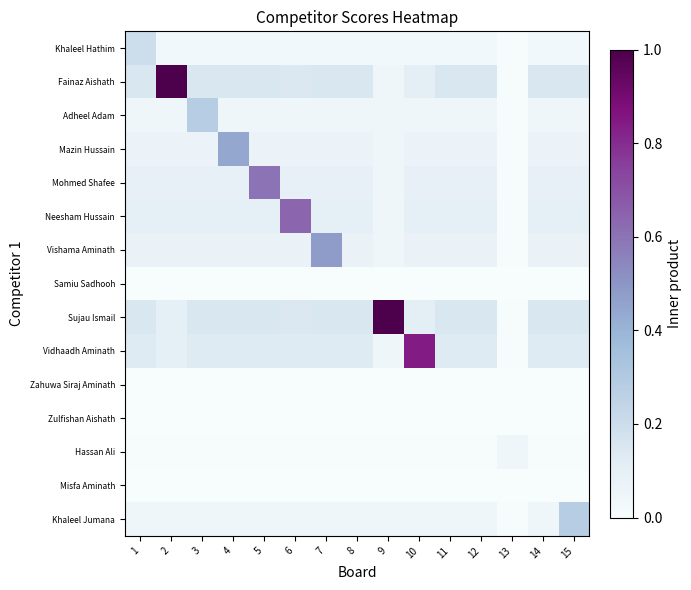

Reading right to left, list all the values displayed in this chart.

Khaleel Hathim: 15=0.0	14=0.0	13=0.0	12=0.0	11=0.0	10=0.0	9=0.0	8=0.0	7=0.0	6=0.0	5=0.0	4=0.0	3=0.0	2=0.0	1=0.2
Fainaz Aishath: 15=0.1	14=0.1	13=0.0	12=0.1	11=0.1	10=0.1	9=0.0	8=0.1	7=0.1	6=0.1	5=0.1	4=0.1	3=0.1	2=1.0	1=0.1
Adheel Adam: 15=0.0	14=0.0	13=0.0	12=0.0	11=0.0	10=0.0	9=0.0	8=0.0	7=0.0	6=0.0	5=0.0	4=0.0	3=0.3	2=0.0	1=0.0
Mazin Hussain: 15=0.1	14=0.1	13=0.0	12=0.1	11=0.1	10=0.1	9=0.0	8=0.1	7=0.1	6=0.1	5=0.1	4=0.4	3=0.1	2=0.1	1=0.1
Mohmed Shafee: 15=0.1	14=0.1	13=0.0	12=0.1	11=0.1	10=0.1	9=0.0	8=0.1	7=0.1	6=0.1	5=0.6	4=0.1	3=0.1	2=0.1	1=0.1
Neesham Hussain: 15=0.1	14=0.1	13=0.0	12=0.1	11=0.1	10=0.1	9=0.0	8=0.1	7=0.1	6=0.6	5=0.1	4=0.1	3=0.1	2=0.1	1=0.1
Vishama Aminath: 15=0.1	14=0.1	13=0.0	12=0.1	11=0.1	10=0.1	9=0.0	8=0.1	7=0.5	6=0.1	5=0.1	4=0.1	3=0.1	2=0.1	1=0.1
Samiu Sadhooh: 15=0.0	14=0.0	13=0.0	12=0.0	11=0.0	10=0.0	9=0.0	8=0.0	7=0.0	6=0.0	5=0.0	4=0.0	3=0.0	2=0.0	1=0.0
Sujau Ismail: 15=0.1	14=0.1	13=0.0	12=0.1	11=0.1	10=0.1	9=1.0	8=0.1	7=0.1	6=0.1	5=0.1	4=0.1	3=0.1	2=0.1	1=0.1
Vidhaadh Aminath: 15=0.1	14=0.1	13=0.0	12=0.1	11=0.1	10=0.8	9=0.0	8=0.1	7=0.1	6=0.1	5=0.1	4=0.1	3=0.1	2=0.1	1=0.1
Zahuwa Siraj Aminath: 15=0.0	14=0.0	13=0.0	12=0.0	11=0.0	10=0.0	9=0.0	8=0.0	7=0.0	6=0.0	5=0.0	4=0.0	3=0.0	2=0.0	1=0.0
Zulfishan Aishath: 15=0.0	14=0.0	13=0.0	12=0.0	11=0.0	10=0.0	9=0.0	8=0.0	7=0.0	6=0.0	5=0.0	4=0.0	3=0.0	2=0.0	1=0.0
Hassan Ali: 15=0.0	14=0.0	13=0.0	12=0.0	11=0.0	10=0.0	9=0.0	8=0.0	7=0.0	6=0.0	5=0.0	4=0.0	3=0.0	2=0.0	1=0.0
Misfa Aminath: 15=0.0	14=0.0	13=0.0	12=0.0	11=0.0	10=0.0	9=0.0	8=0.0	7=0.0	6=0.0	5=0.0	4=0.0	3=0.0	2=0.0	1=0.0
Khaleel Jumana: 15=0.3	14=0.0	13=0.0	12=0.0	11=0.0	10=0.0	9=0.0	8=0.0	7=0.0	6=0.0	5=0.0	4=0.0	3=0.0	2=0.0	1=0.0